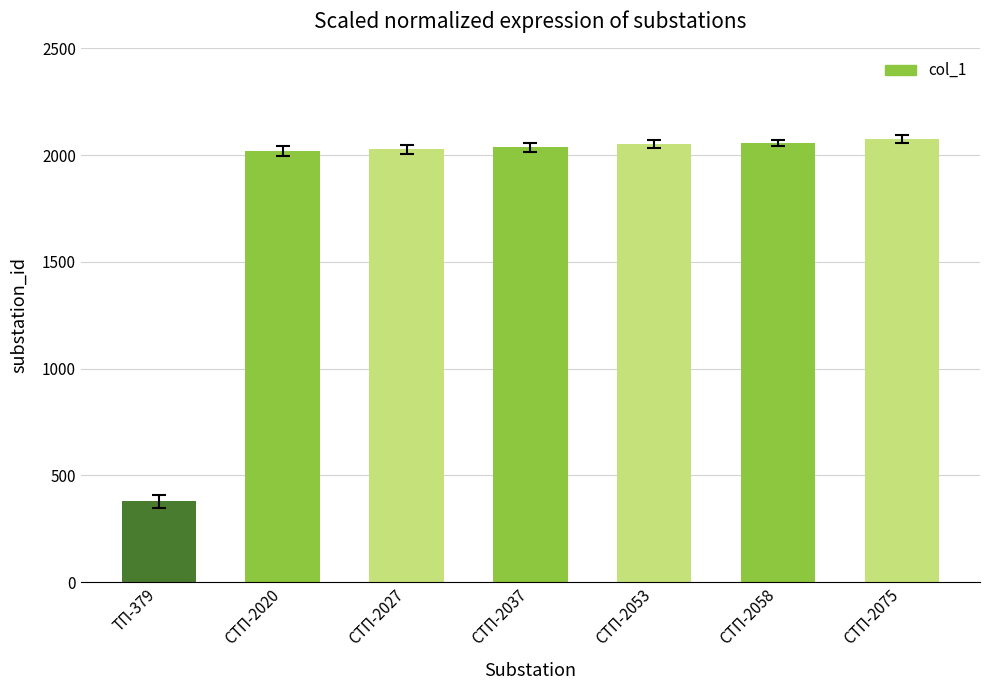

Approximately how many times larger is the value at СТП-2058 compared to СТП-2027?

1.0